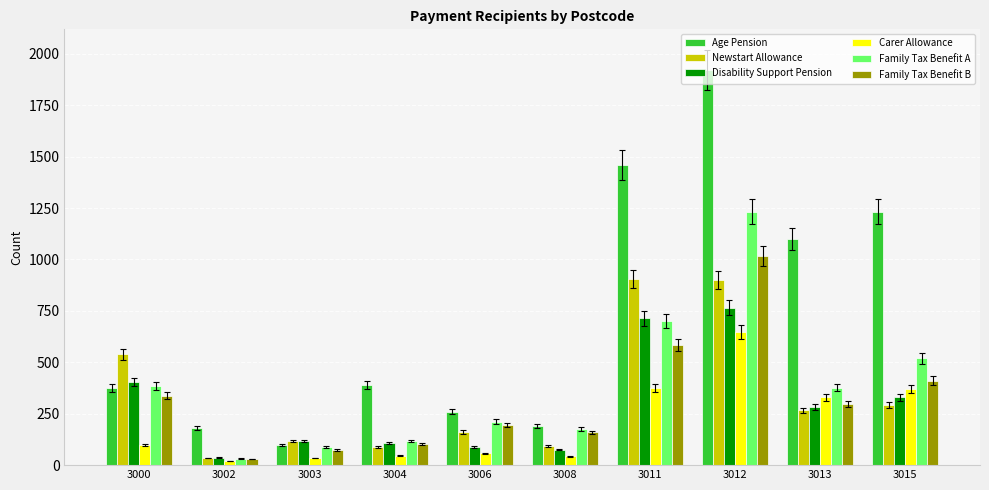

What is the total value across all series at 3012?

6484